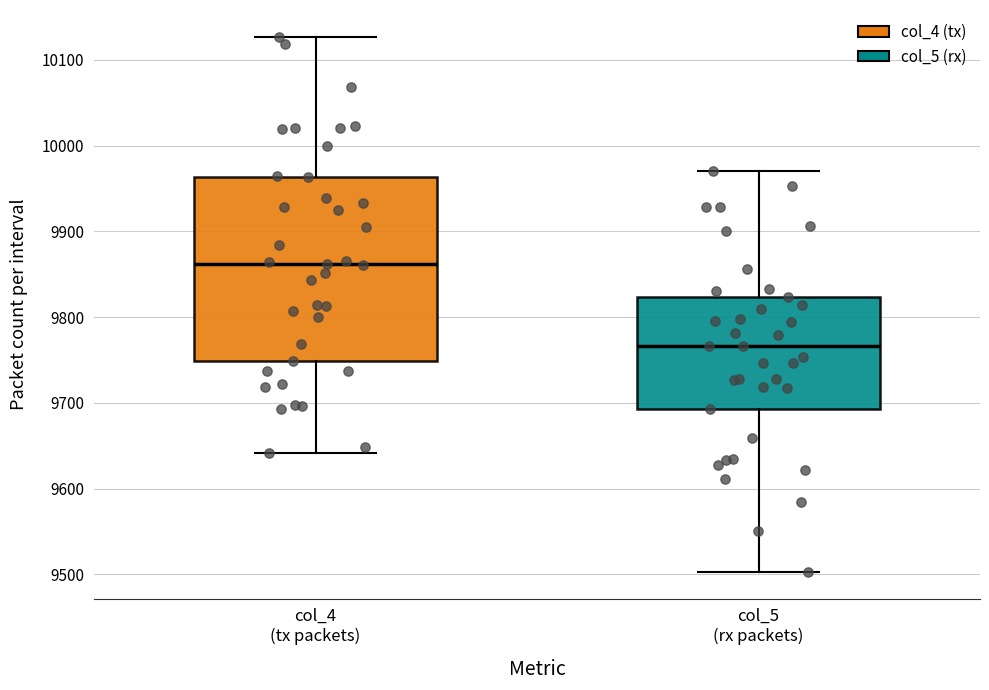

Where does the median line of the box for col_4 (tx packets) sit on the y-axis? The values are not printed on the chart, so give them approximately, as read against the axis.

9860